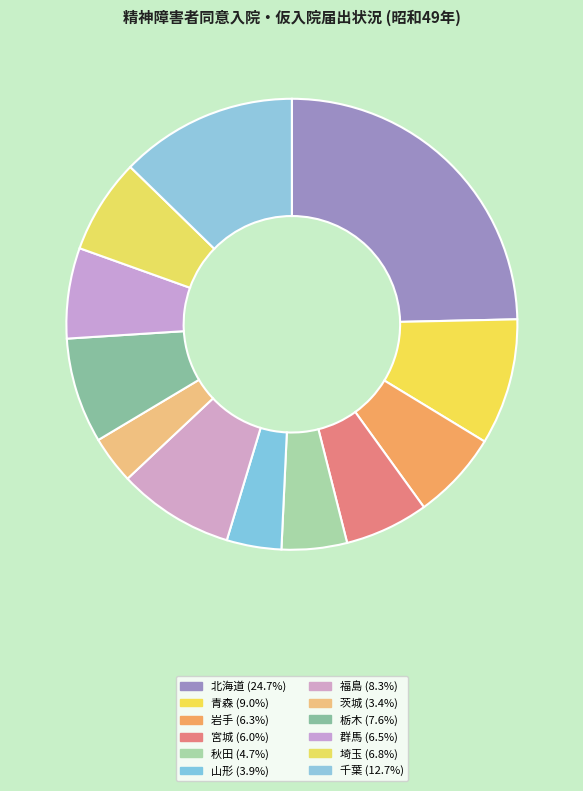

Does any single category account for the majority?

No